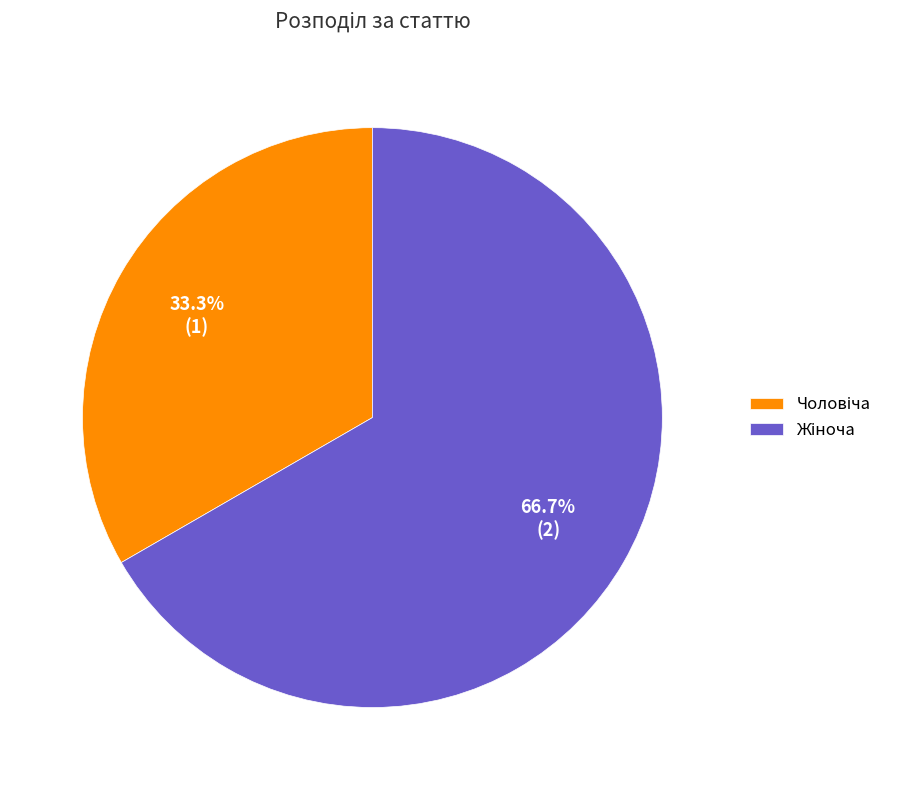

Is there a majority slice in this chart?

Yes